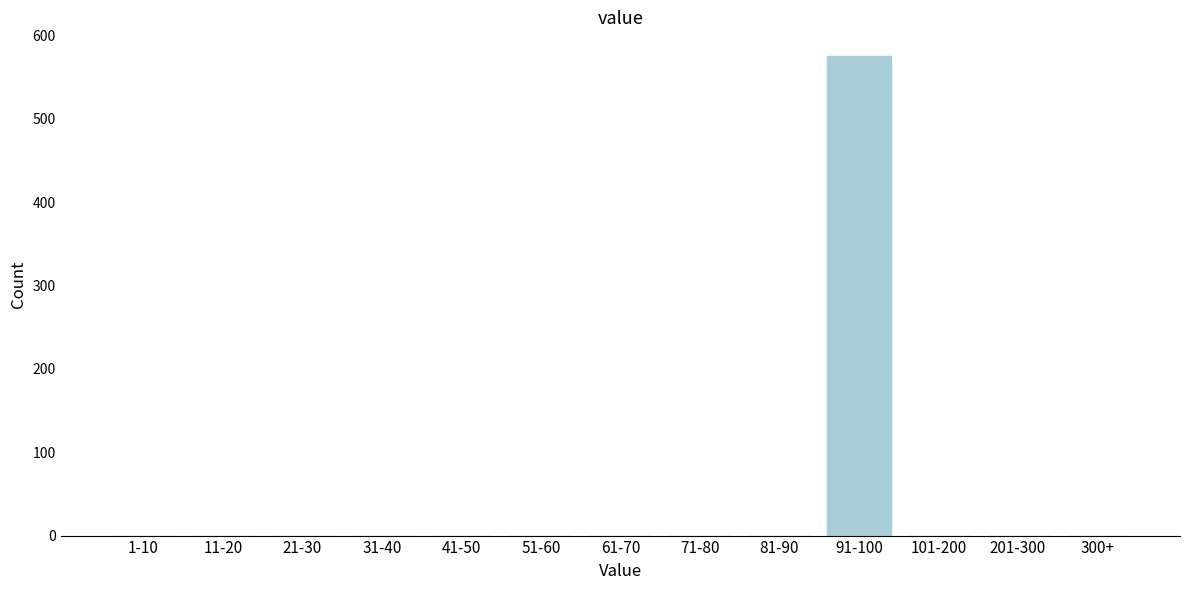

Reading left to right, list all the values displayed in this chart.

1-10=0	11-20=0	21-30=0	31-40=0	41-50=0	51-60=0	61-70=0	71-80=0	81-90=0	91-100=575	101-200=0	201-300=0	300+=0